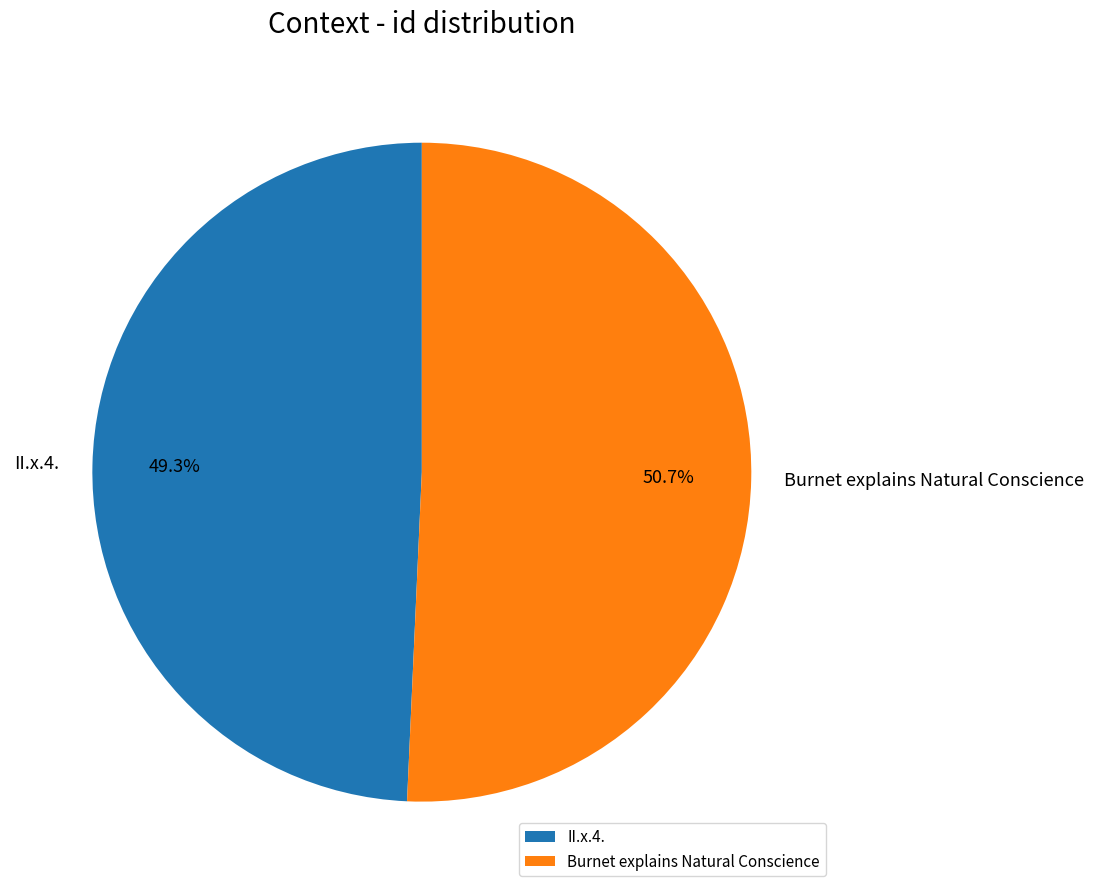

Between II.x.4. and Burnet explains Natural Conscience, which is larger?

Burnet explains Natural Conscience